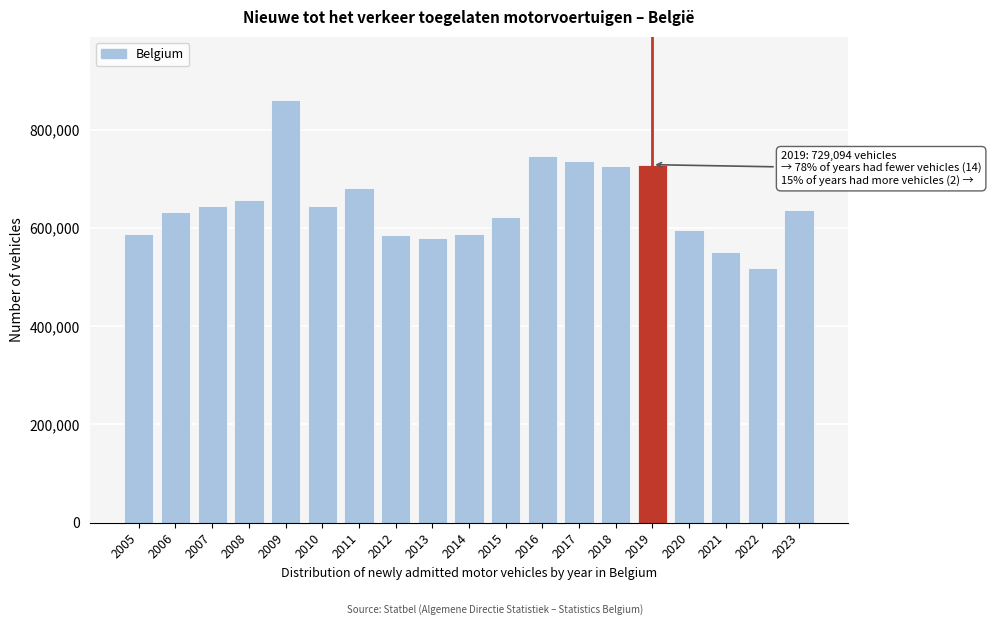

What is the approximate value at 2007?

644313